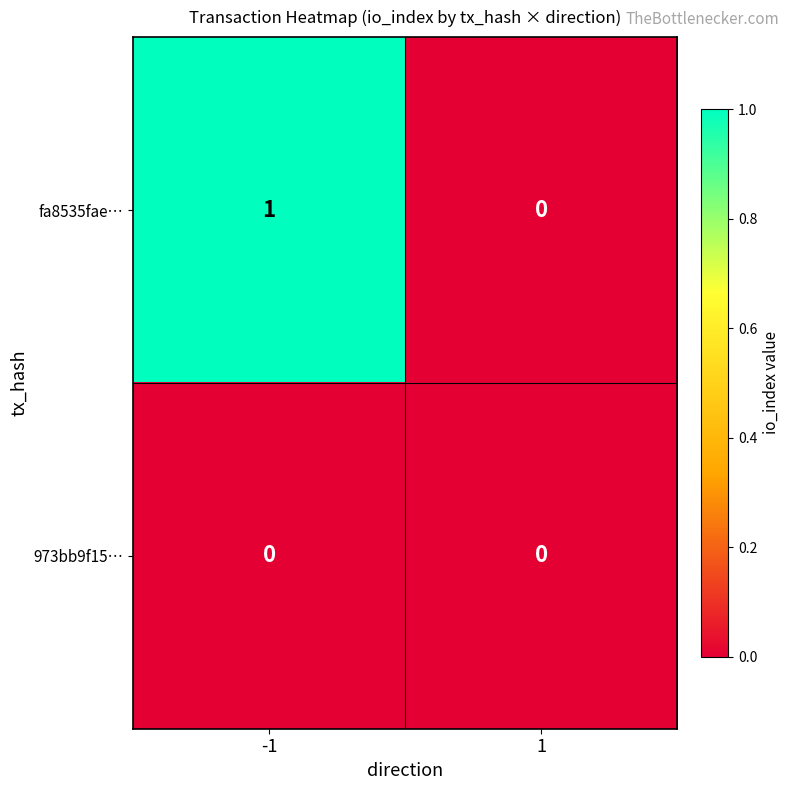

How many distinct data groups are displayed?

2